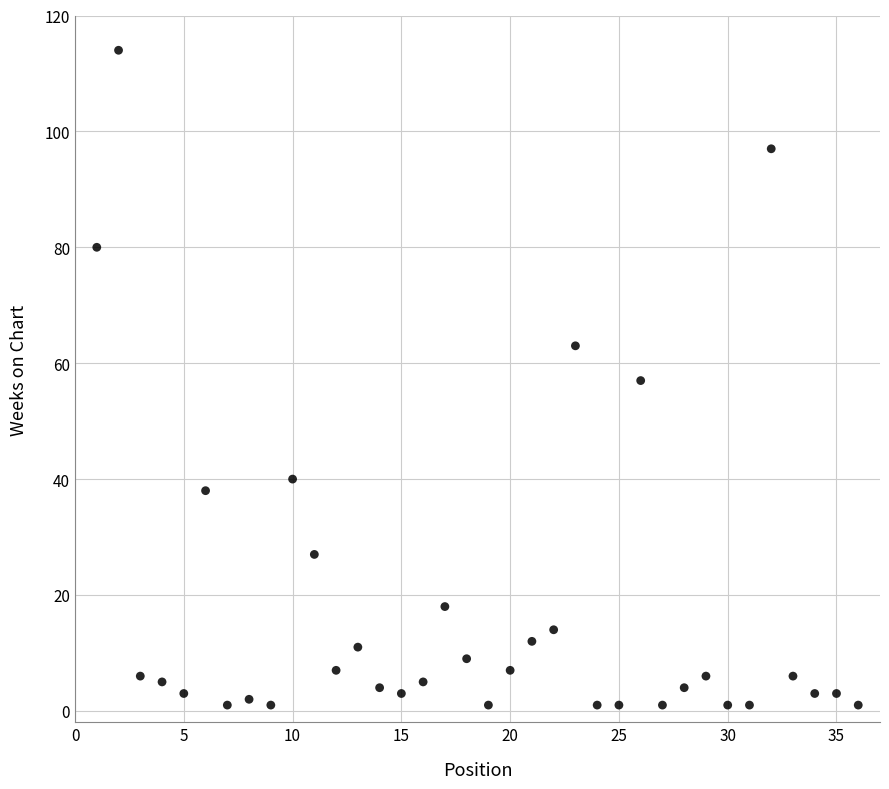

What is the range of Y values (max minus min)?

113